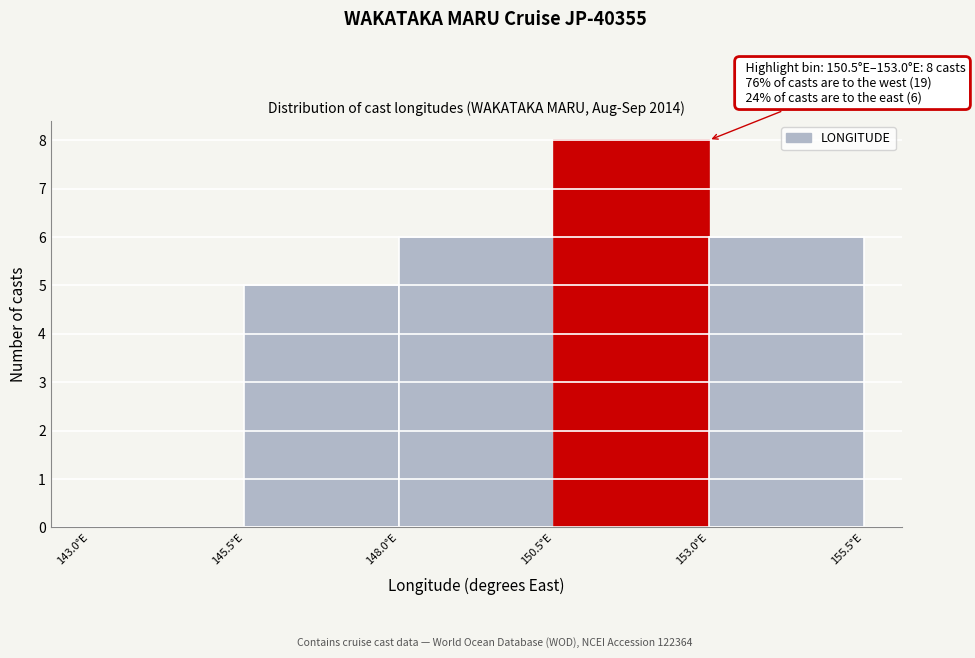

Over which range of the x-axis is the bar tallest?

150.5 to 153.0